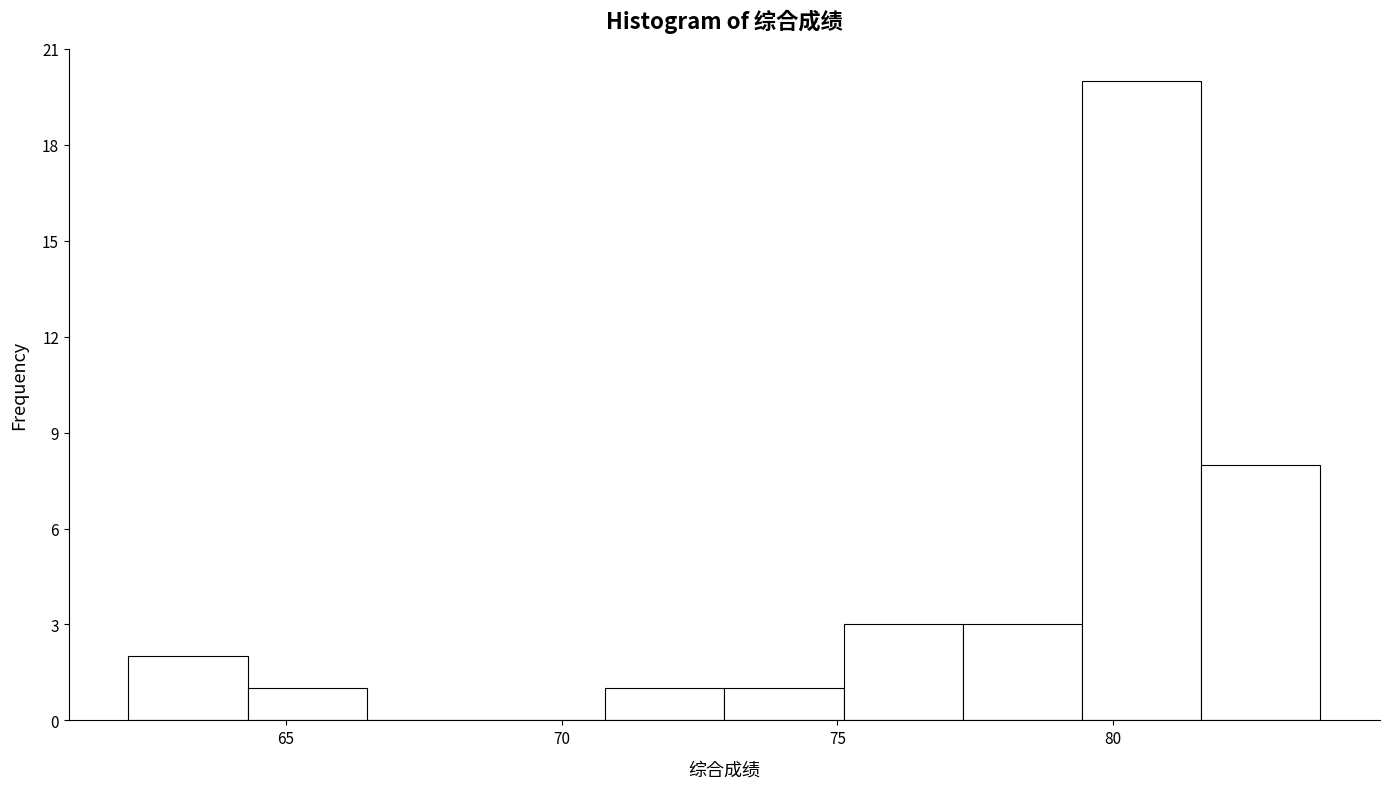

Over which range of the x-axis is the bar tallest?

79.5 to 81.5